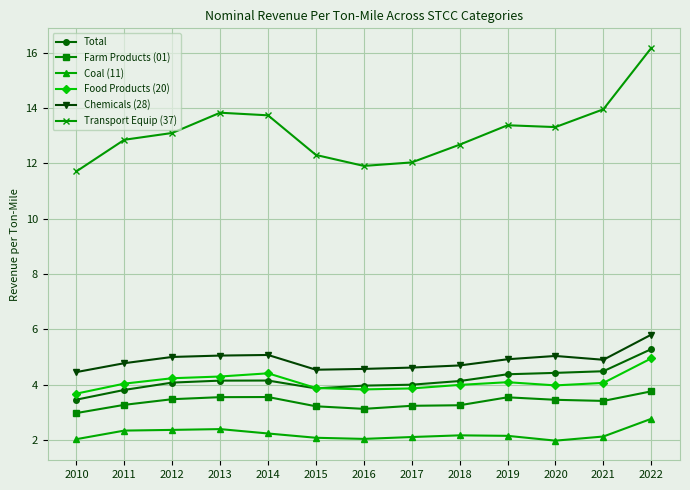

Which series has the largest range (max minus min)?

Transport Equip (37)